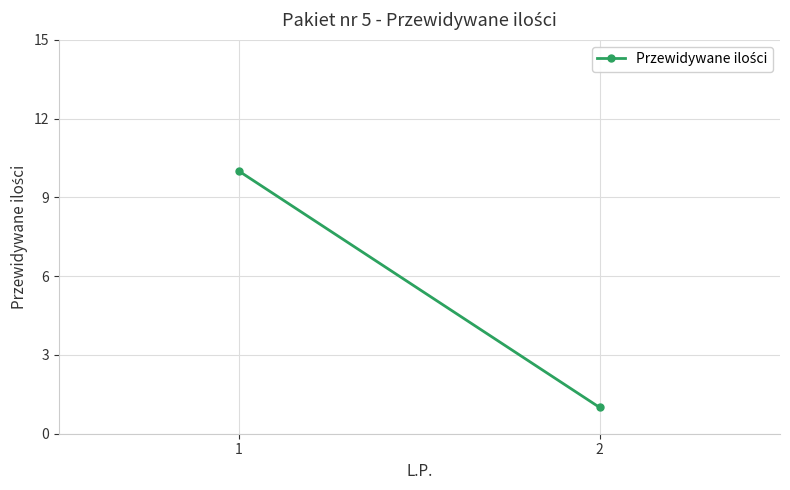

Where is the data nearest to the value 5?

2